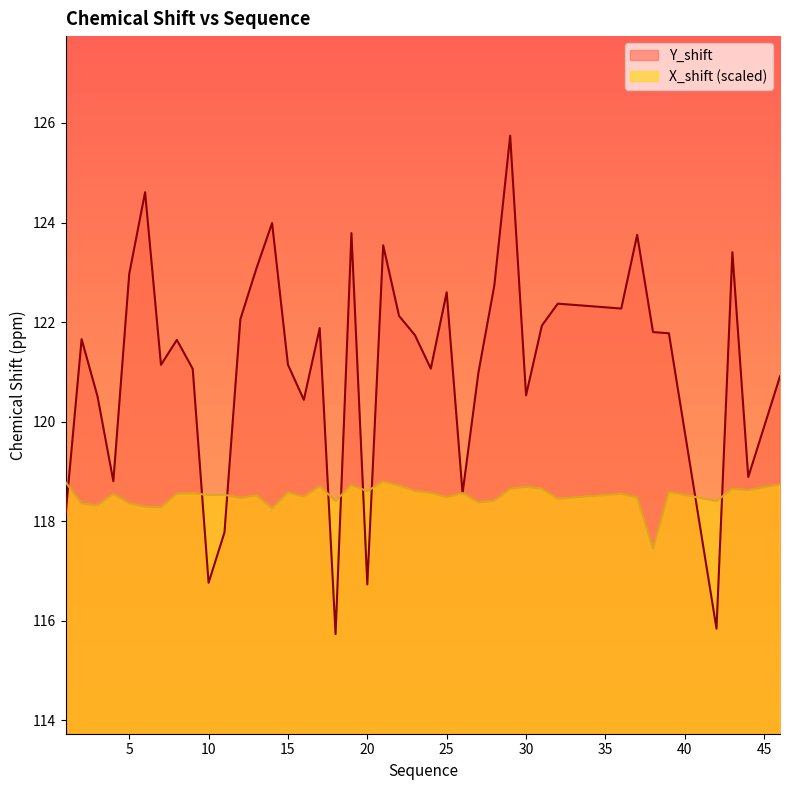

True or false: X_shift has a value of 178.5 at 23.

False